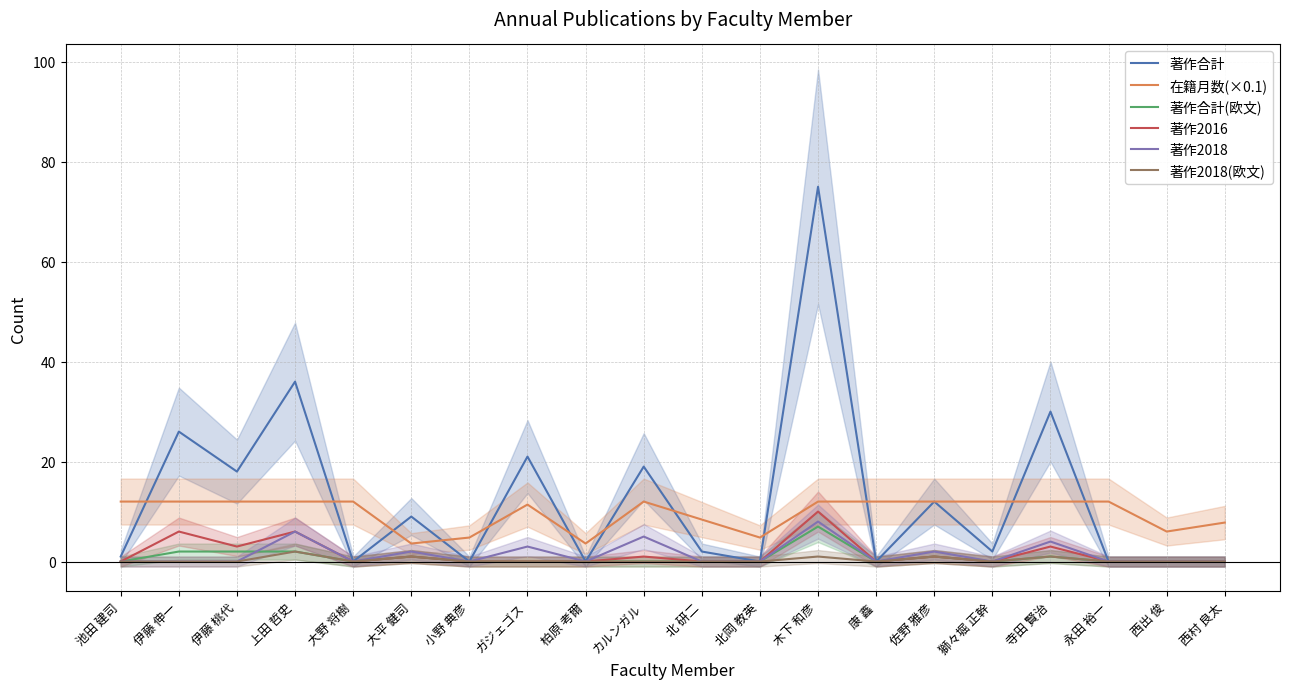

What are all the series names shown in the legend?

著作合計, 在籍月数(×0.1), 著作合計(欧文), 著作2016, 著作2018, 著作2018(欧文)